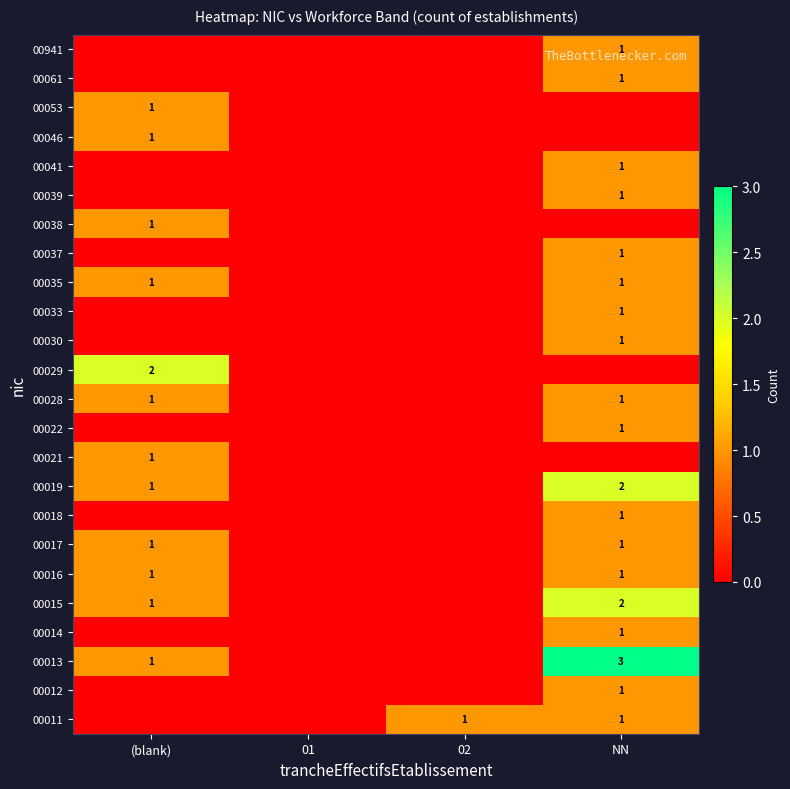

The 00015 series shows 2 at NN. True or false?

True